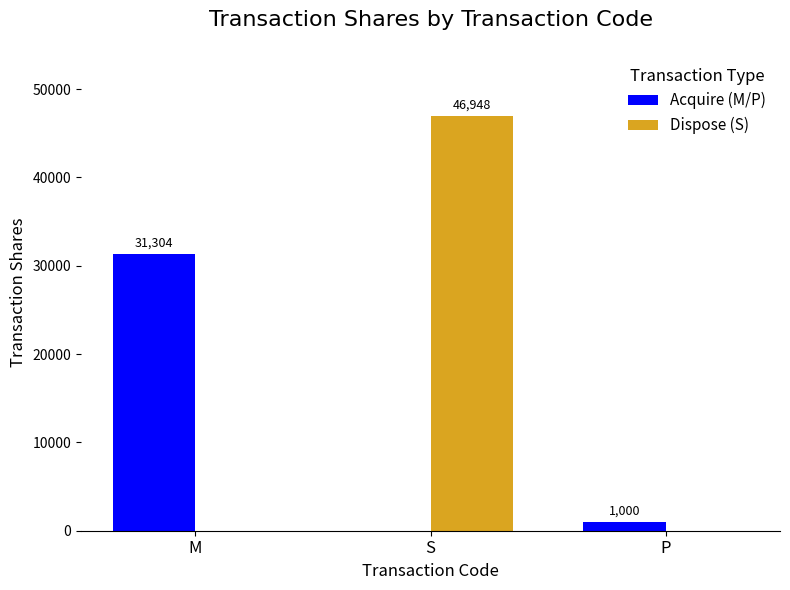

At which category is the sum across all series the highest?

S